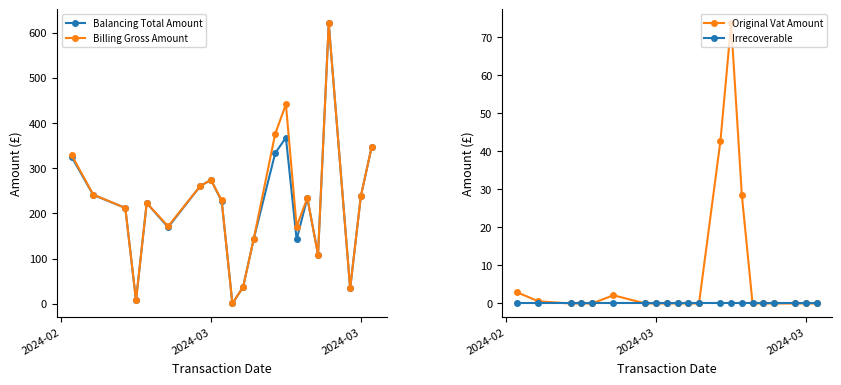

Reading left to right, what are all the values shown in this chart?

Balancing Total Amount: 324.6	241.1	212.1	8.0	223.0	169.4	260.7	274.2	227.5	0.8	37.0	144.3	333.4	367.7	142.4	234.2	108.7	620.1	34.0	238.4	346.2
Billing Gross Amount: 328.6	241.7	212.1	8.0	223.0	171.6	260.7	274.2	228.6	0.8	37.0	144.3	376.1	441.3	170.9	234.2	108.7	620.1	34.0	238.4	346.2
Original Vat Amount: 3.0	0.6	0.0	0.0	0.0	2.2	0.0	0.0	0.0	0.0	0.0	0.0	42.7	73.5	28.5	0.0	0.0	0.0	0.0	0.0	0.0
Irrecoverable: 0.0	0.0	0.0	0.0	0.0	0.0	0.0	0.0	0.0	0.0	0.0	0.0	0.0	0.0	0.0	0.0	0.0	0.0	0.0	0.0	0.0